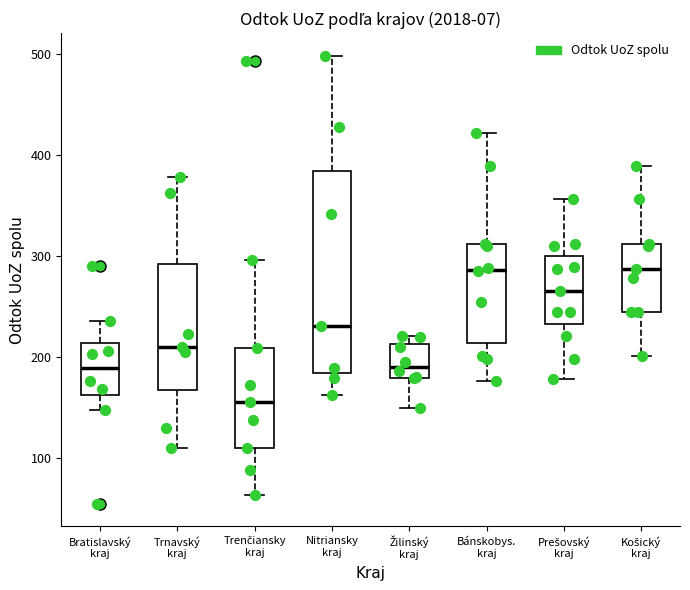

Comparing the boxes themselves (not the whiskers), which one is the tallest?

Nitriansky kraj